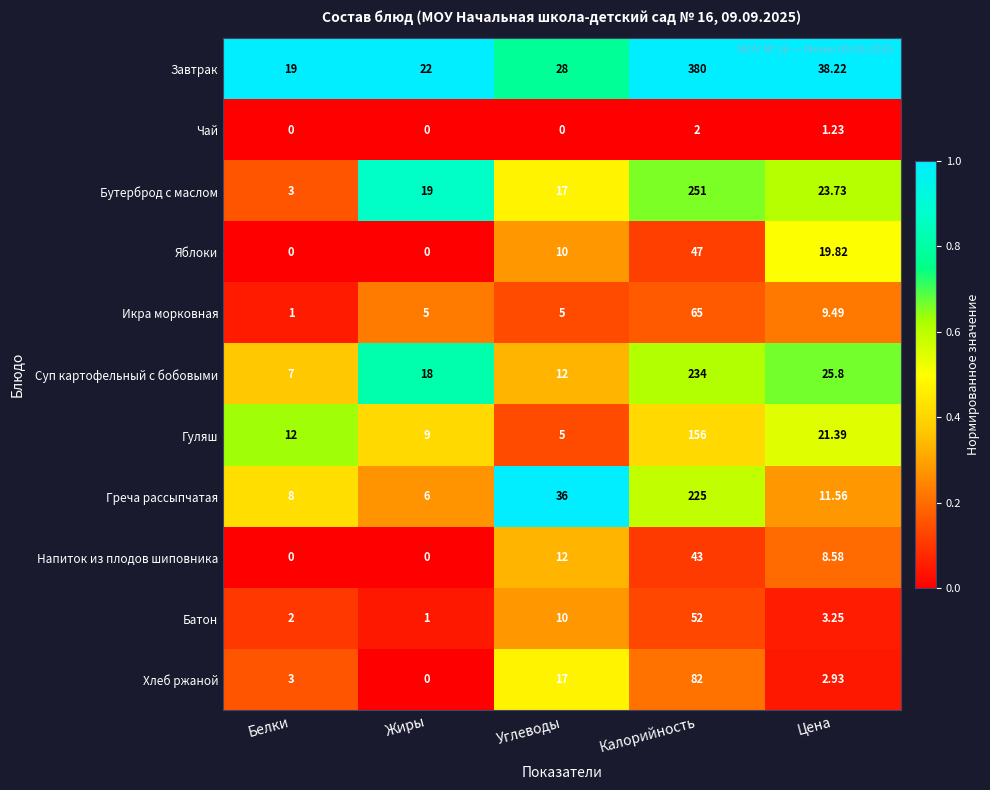

What is the difference between the highest and lowest values at Белки?

19.0